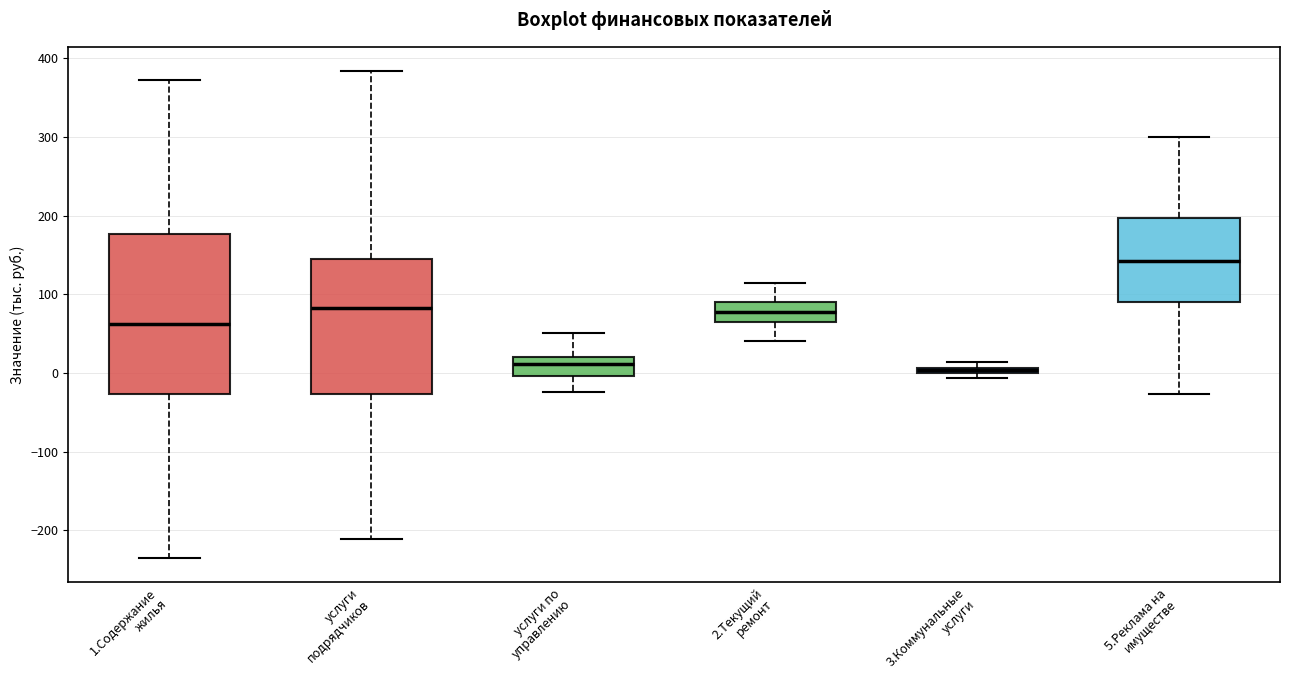

Comparing the boxes themselves (not the whiskers), which one is the tallest?

1.Содержание жилья